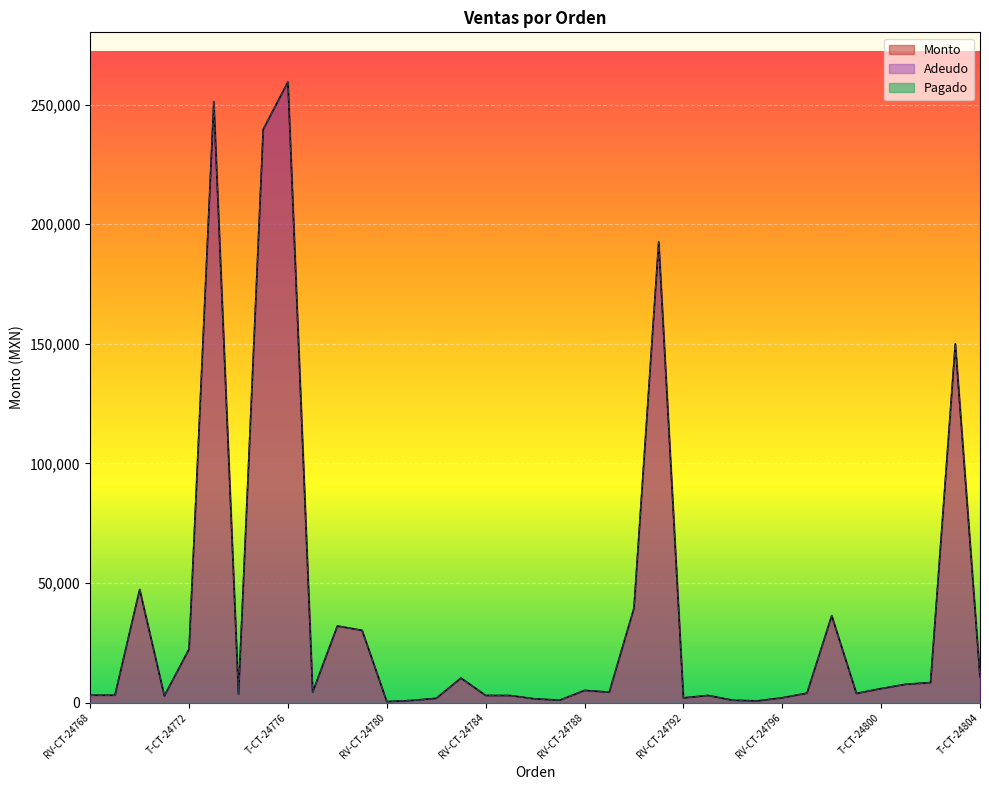

What is the total value across all series at T-CT-24779?

60430.0